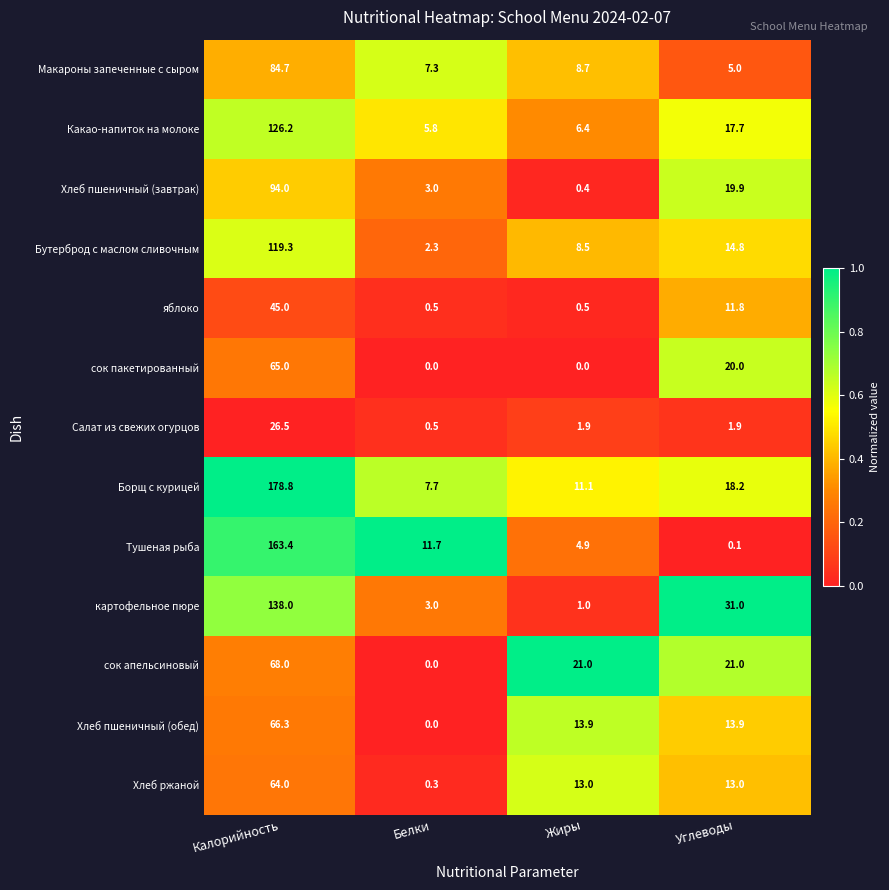

True or false: Борщ с курицей has a value of 18.2 at Углеводы.

True